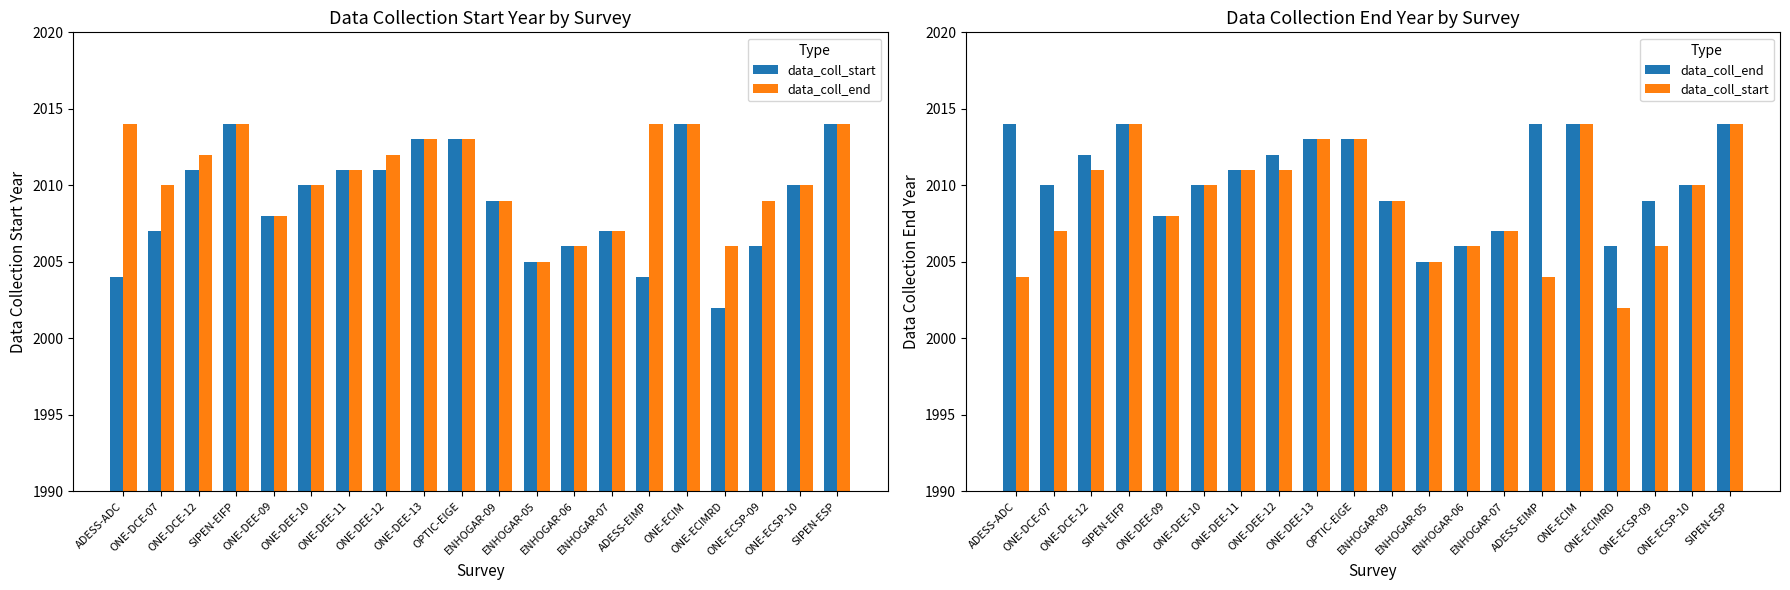

How many distinct data groups are displayed?

2